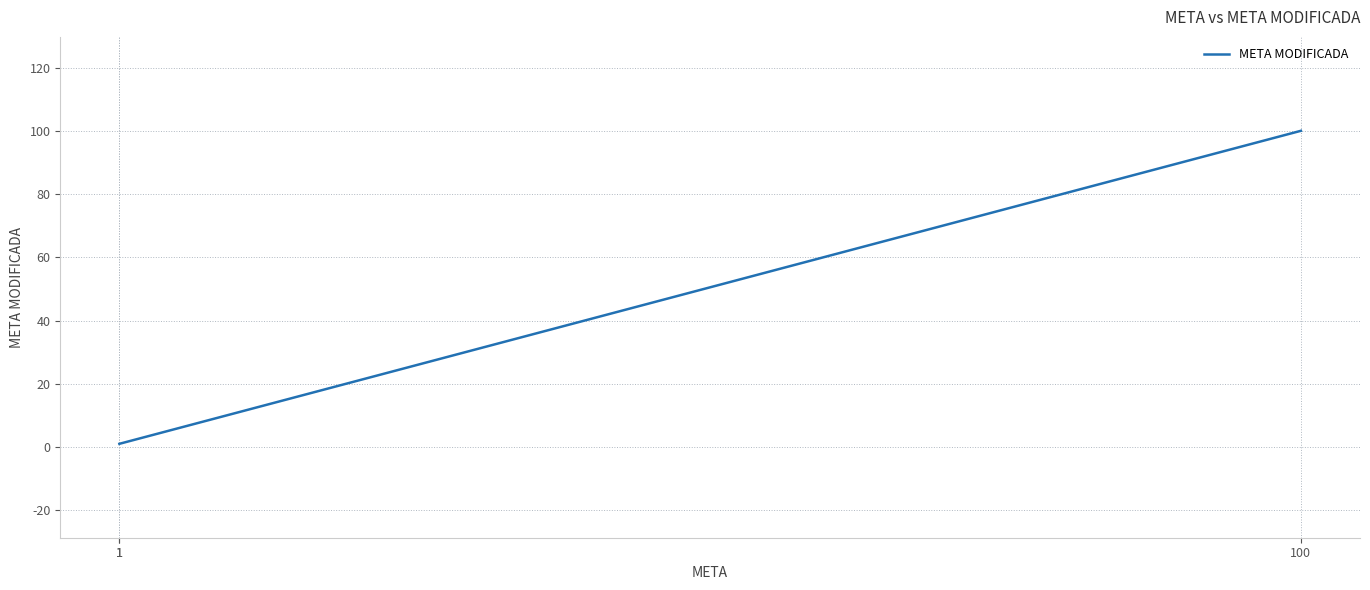

What is the minimum value shown in the chart?

1